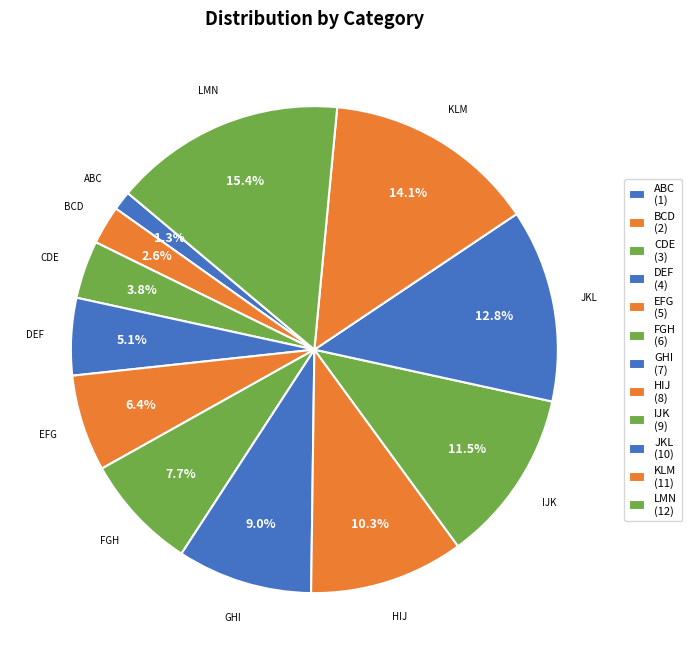

To the nearest percent, what is the average slice percentage?

8%